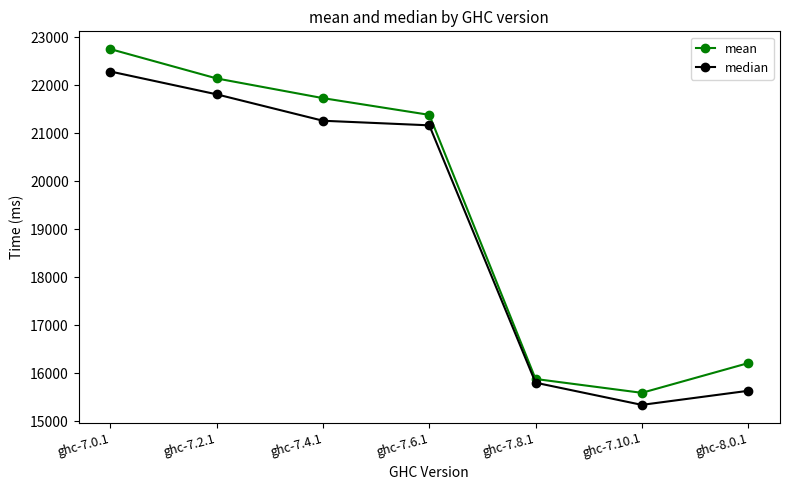

Reading left to right, what are all the values shown in this chart?

mean: 22752.4	22141.5	21731.6	21383.6	15883.8	15595.3	16213.7
median: 22285.9	21810.7	21261.0	21165.5	15806.4	15344.5	15637.6